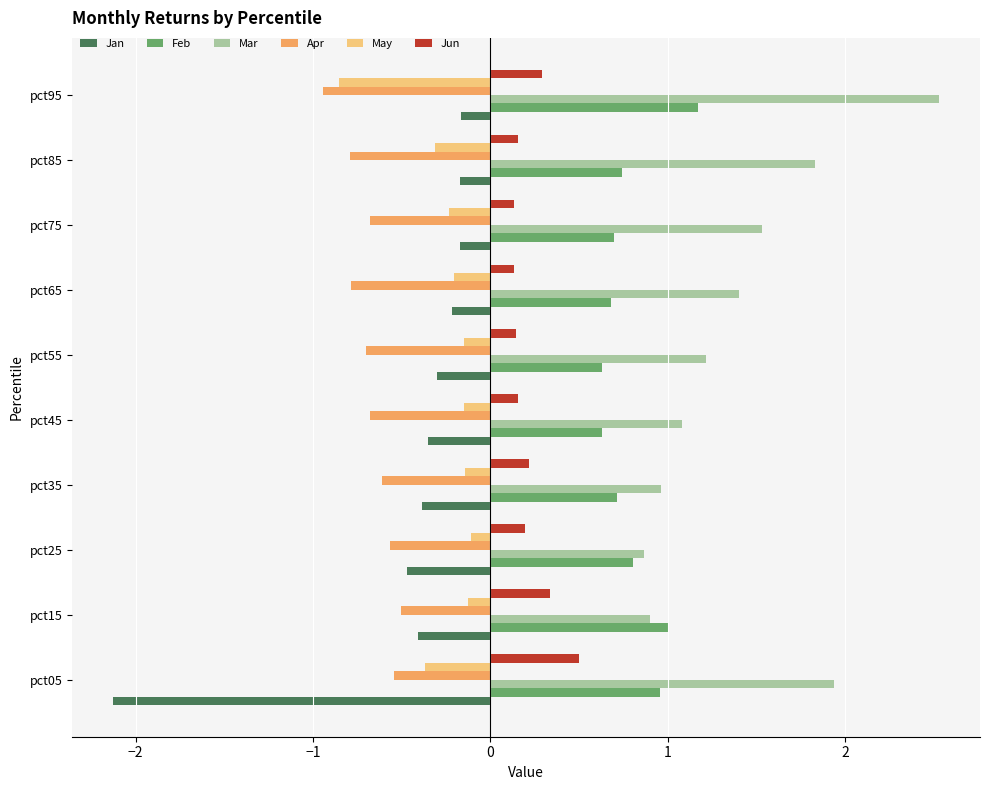

What is the approximate value of Jan at pct05?

-2.1